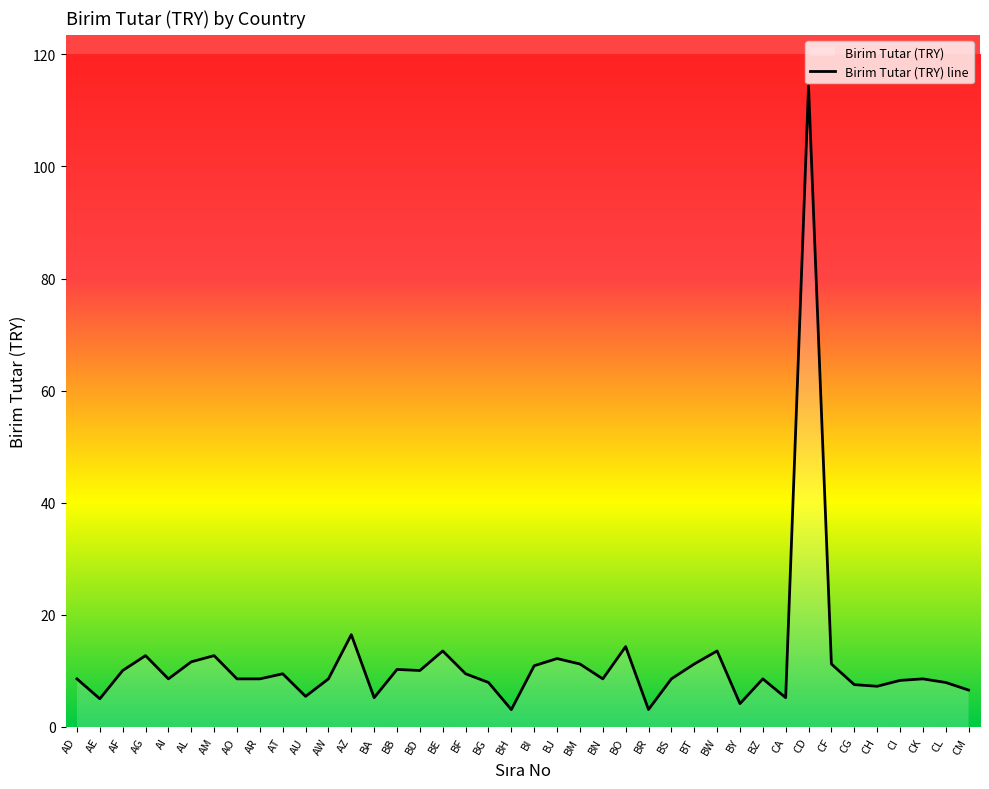

The value at CK is 8.6. True or false?

True